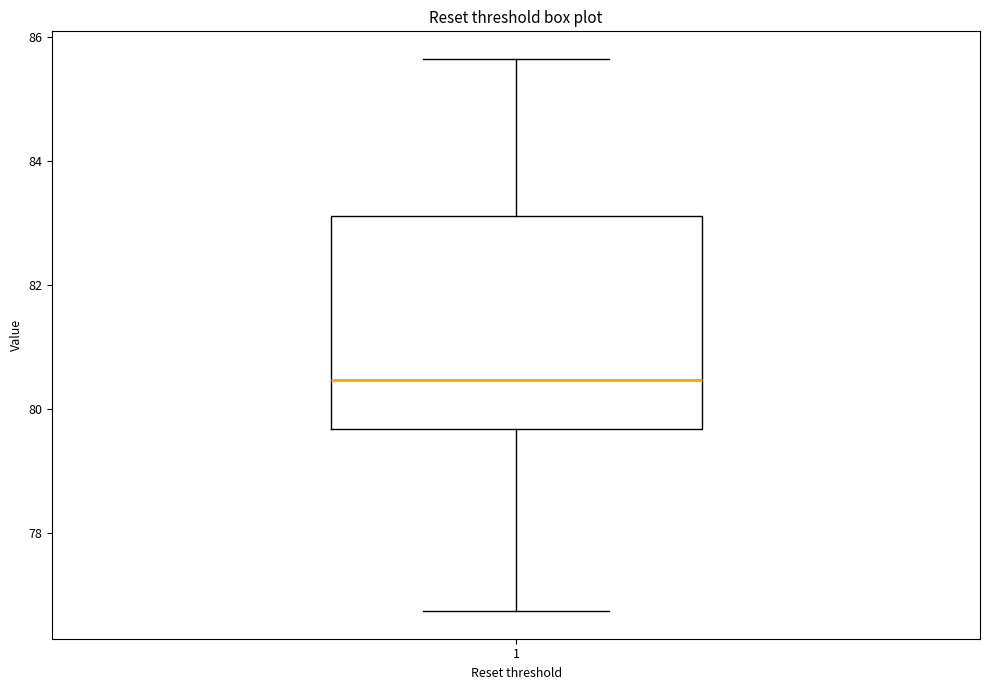

Read this box plot against the y-axis: the position of the median line, the range covered by the box, and the ends of both whiskers. The values are not printed on the chart, so give them approximately, as read against the axis.

median 80.4, box 79.6 to 83.2, whiskers 76.8 to 85.6